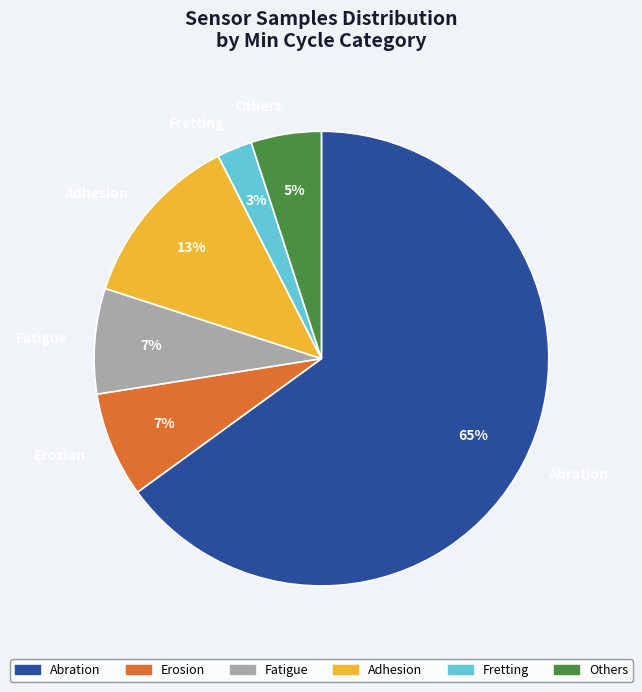

What is the smallest slice in the pie chart?

Fretting